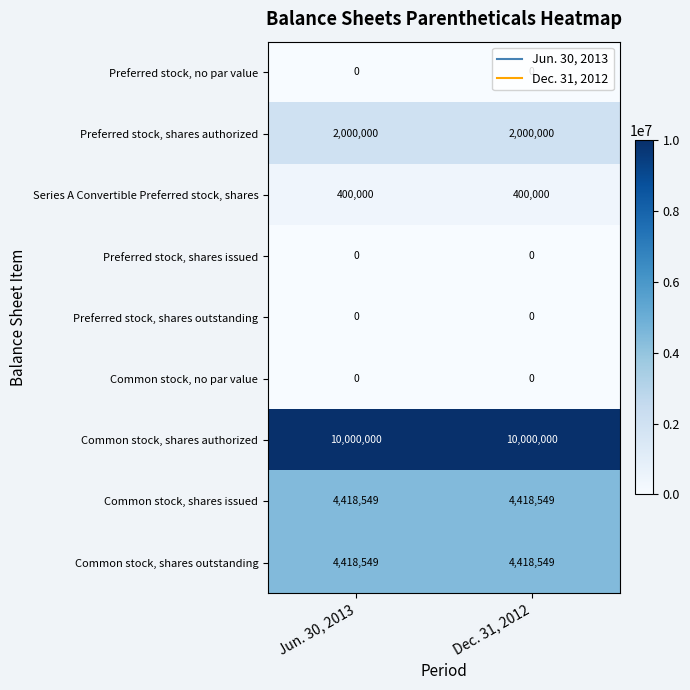

Count the number of data series in this chart.

9